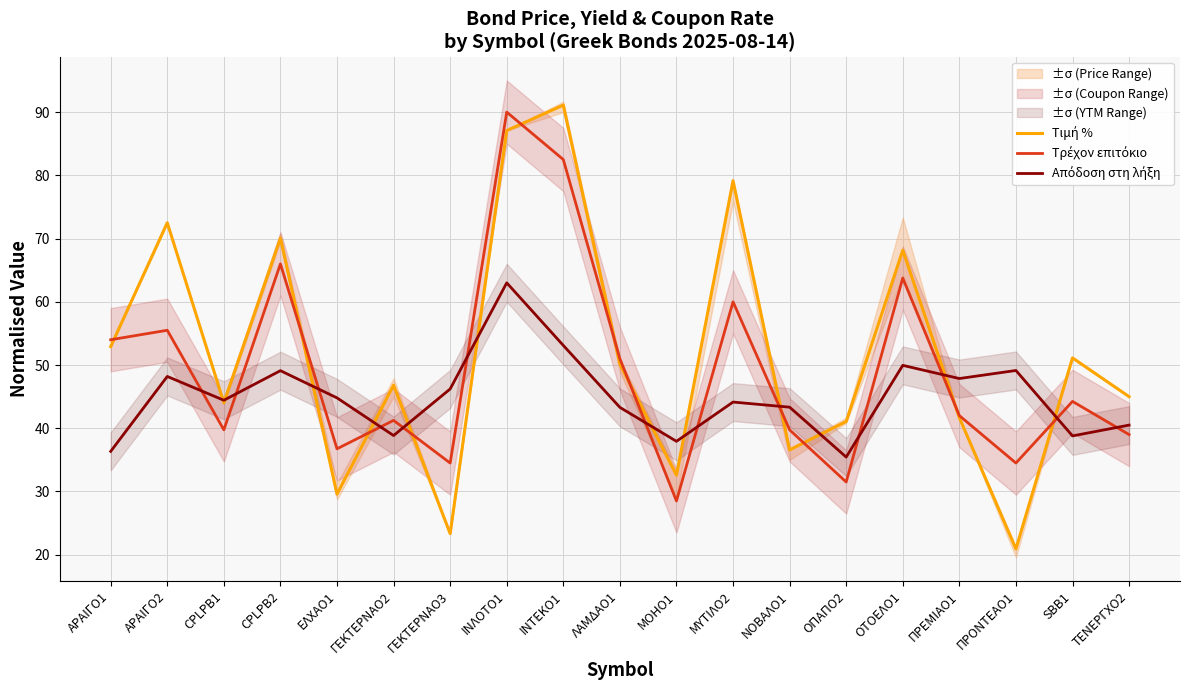

Reading left to right, what are all the values shown in this chart?

Τιμή %: ΑΡΑΙΓΟ1=52.9	ΑΡΑΙΓΟ2=72.5	CPLPB1=44.0	CPLPB2=70.1	ΕΛΧΑΟ1=29.6	ΓΕΚΤΕΡΝΑΟ2=46.8	ΓΕΚΤΕΡΝΑΟ3=23.3	ΙΝΛΟΤΟ1=87.1	ΙΝΤΕΚΟ1=91.1	ΛΑΜΔΑΟ1=50.1	ΜΟΗΟ1=32.6	ΜΥΤΙΛΟ2=79.2	ΝΟΒΑΛΟ1=36.6	ΟΠΑΠΟ2=41.1	ΟΤΟΕΛΟ1=68.2	ΠΡΕΜΙΑΟ1=41.7	ΠΡΟΝΤΕΑΟ1=20.9	SBB1=51.1	ΤΕΝΕΡΓΧΟ2=45.0
Τρέχον επιτόκιο: ΑΡΑΙΓΟ1=54.0	ΑΡΑΙΓΟ2=55.5	CPLPB1=39.8	CPLPB2=66.0	ΕΛΧΑΟ1=36.8	ΓΕΚΤΕΡΝΑΟ2=41.2	ΓΕΚΤΕΡΝΑΟ3=34.5	ΙΝΛΟΤΟ1=90.0	ΙΝΤΕΚΟ1=82.5	ΛΑΜΔΑΟ1=51.0	ΜΟΗΟ1=28.5	ΜΥΤΙΛΟ2=60.0	ΝΟΒΑΛΟ1=39.8	ΟΠΑΠΟ2=31.5	ΟΤΟΕΛΟ1=63.8	ΠΡΕΜΙΑΟ1=42.0	ΠΡΟΝΤΕΑΟ1=34.5	SBB1=44.2	ΤΕΝΕΡΓΧΟ2=39.0
Απόδοση στη λήξη: ΑΡΑΙΓΟ1=36.3	ΑΡΑΙΓΟ2=48.2	CPLPB1=44.4	CPLPB2=49.1	ΕΛΧΑΟ1=44.8	ΓΕΚΤΕΡΝΑΟ2=38.8	ΓΕΚΤΕΡΝΑΟ3=46.2	ΙΝΛΟΤΟ1=63.0	ΙΝΤΕΚΟ1=53.1	ΛΑΜΔΑΟ1=43.3	ΜΟΗΟ1=37.9	ΜΥΤΙΛΟ2=44.1	ΝΟΒΑΛΟ1=43.3	ΟΠΑΠΟ2=35.4	ΟΤΟΕΛΟ1=50.0	ΠΡΕΜΙΑΟ1=47.9	ΠΡΟΝΤΕΑΟ1=49.1	SBB1=38.8	ΤΕΝΕΡΓΧΟ2=40.5